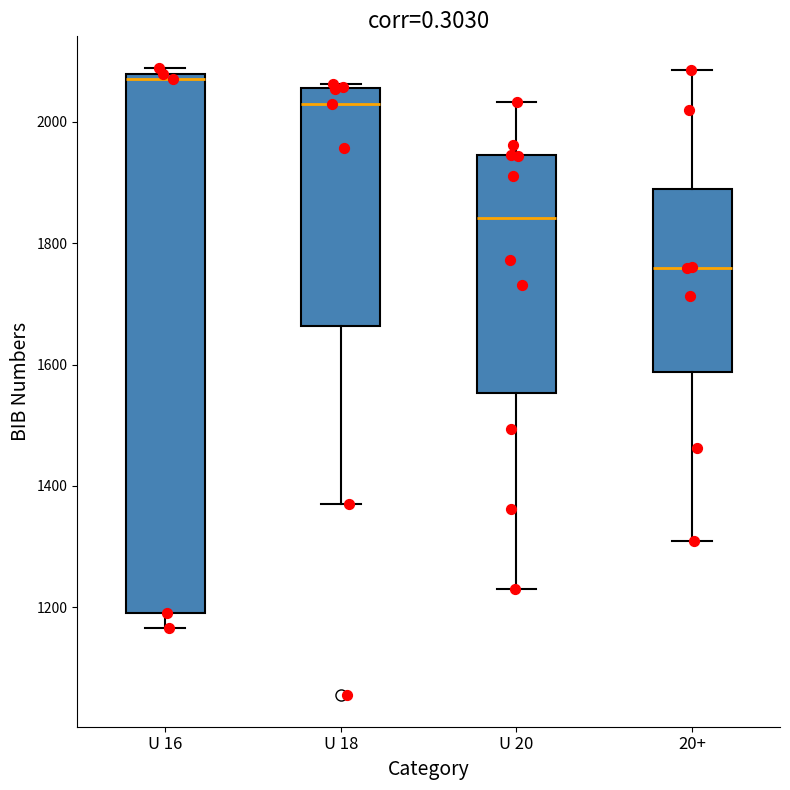

Which box has the lowest median line?

20+